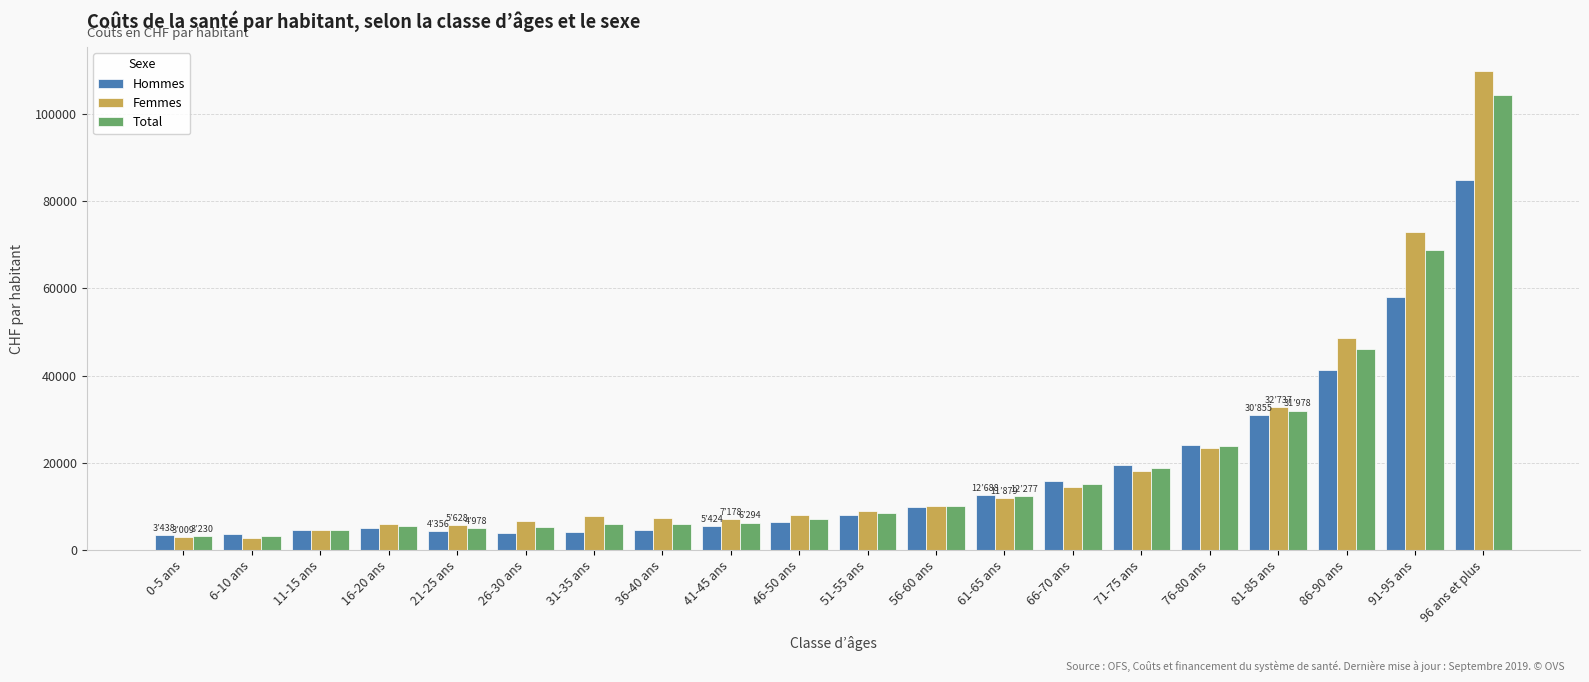

Which series changed the most between 31-35 ans and 76-80 ans?

Hommes